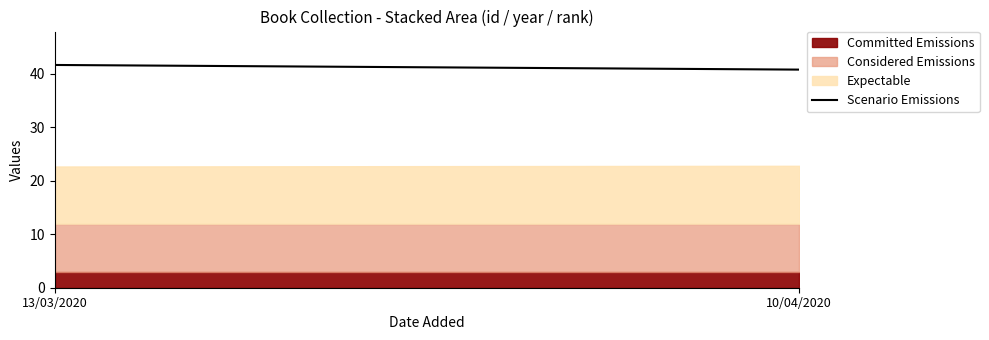

What is the value of the 1st point from the left?

41.7